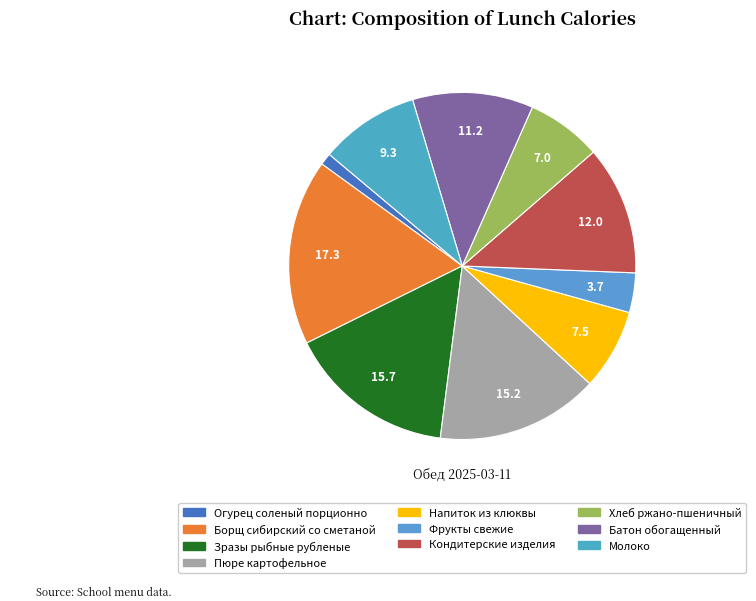

How many slices are in this pie chart?

10